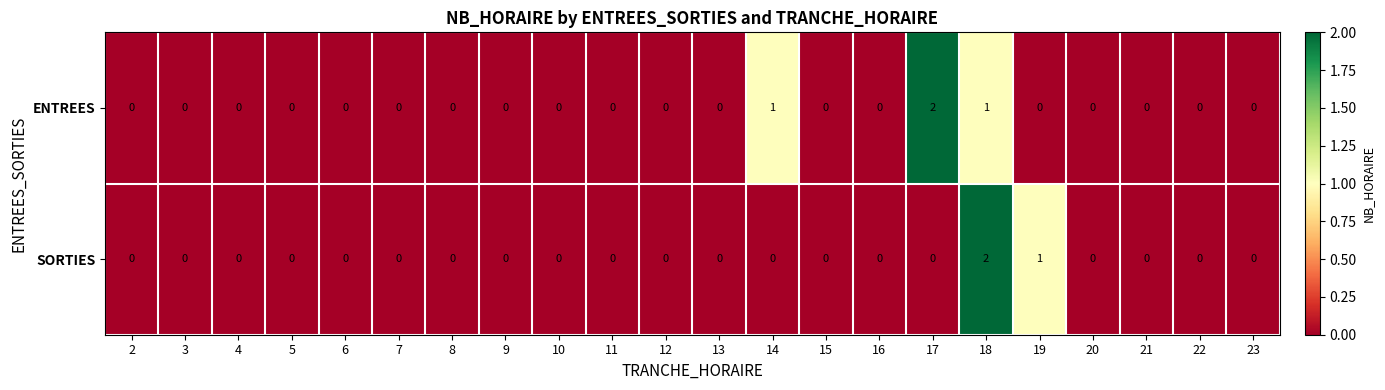

Is it true that SORTIES equals 1 at 3?

False